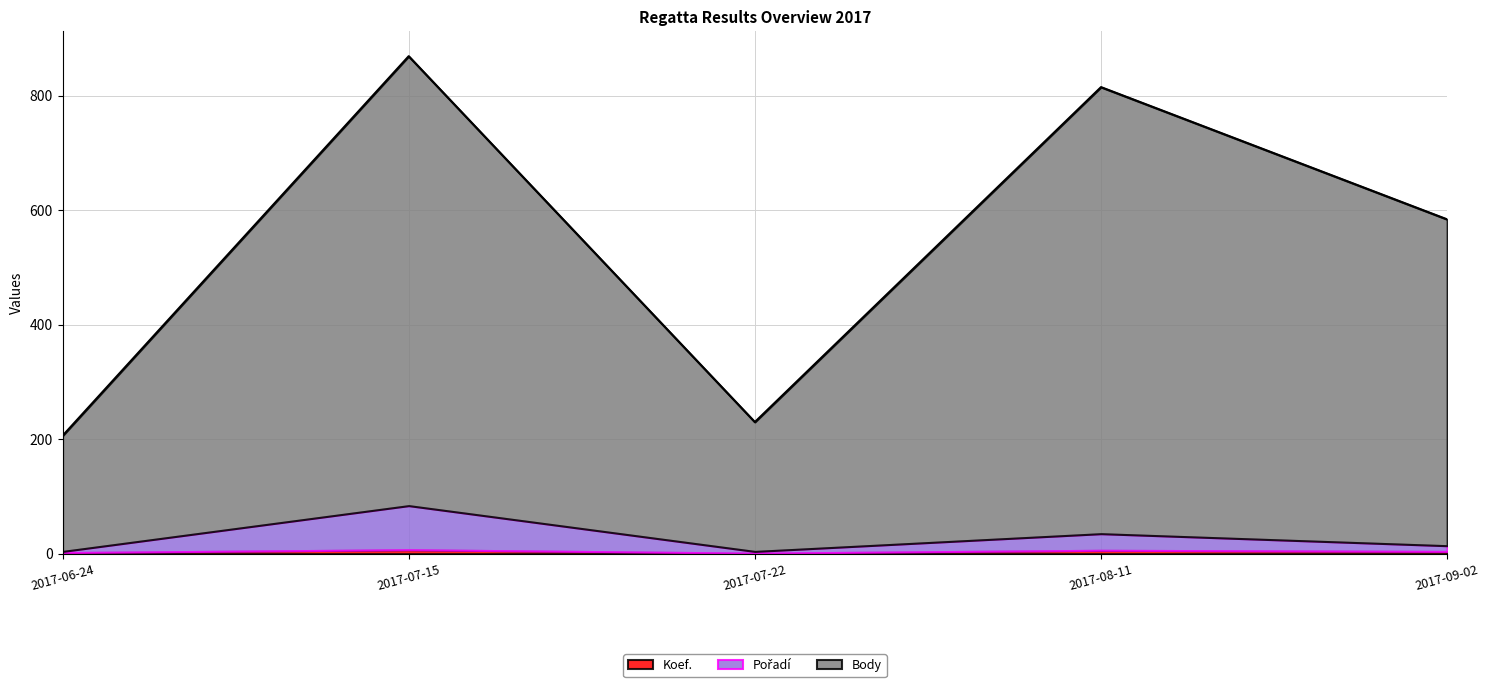

At which category is the sum across all series the highest?

2017-07-15